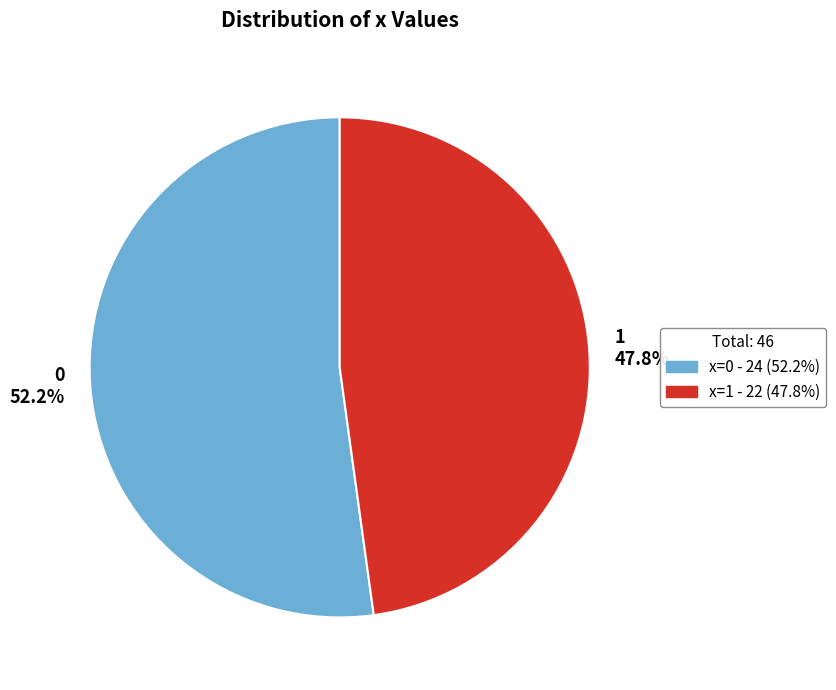

To the nearest percent, what is the difference between the 0 and 1 slice percentages?

4%